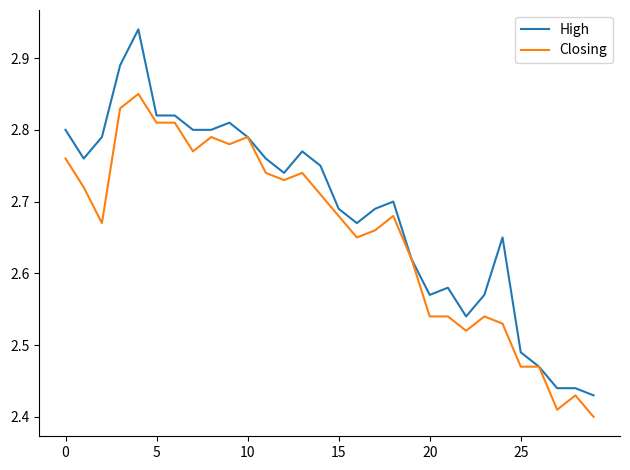

Which series has the largest total across all categories?

High